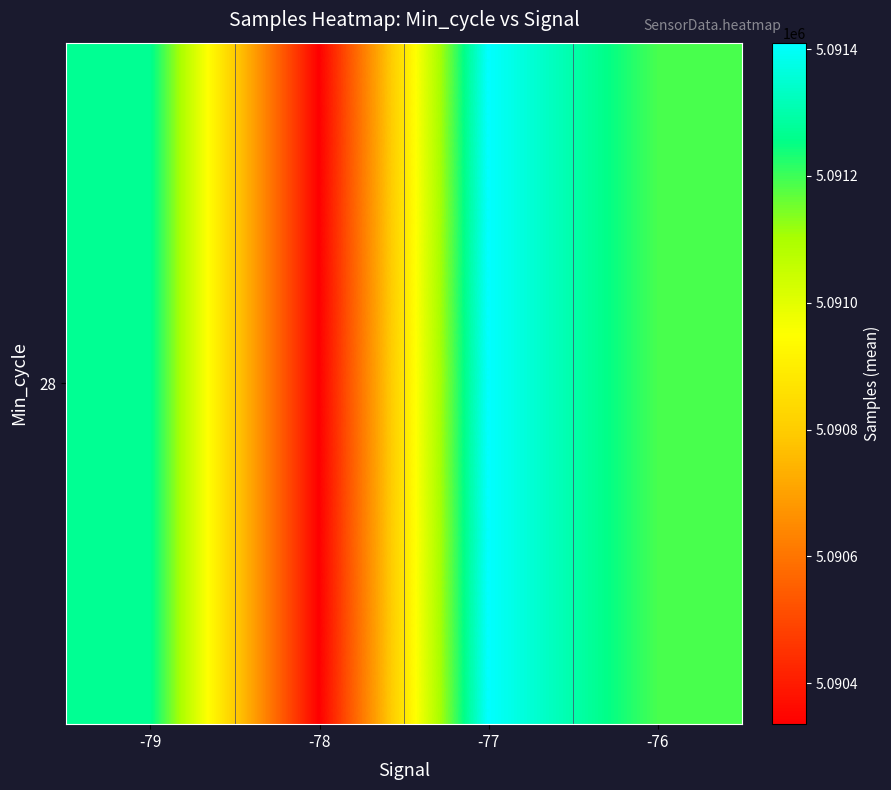

Which has a higher value, -78 or -76?

-76